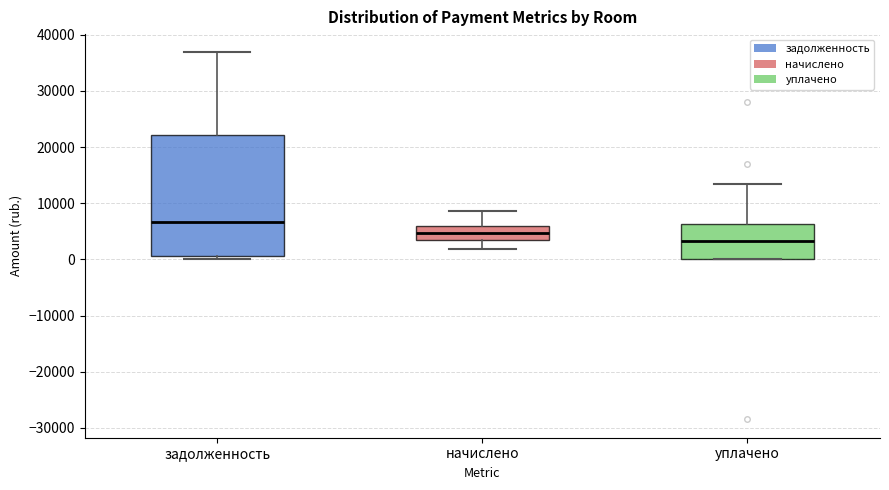

Reading left to right, read every box against the y-axis: the position of its median line, the range the box covers, and the ends of its whiskers. The values are not printed on the chart, so give them approximately, as read against the axis.

задолженность: median 7000, box 1000 to 22000, whiskers 0 to 37000
начислено: median 5000, box 4000 to 6000, whiskers 2000 to 9000
уплачено: median 3000, box 0 to 6000, whiskers 0 to 13000